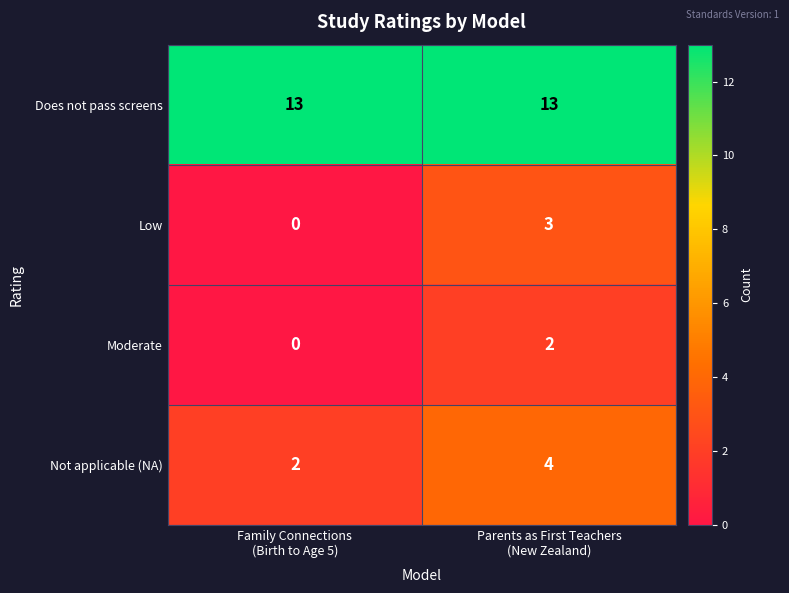

What is the average value of the Not applicable (NA) series?

3